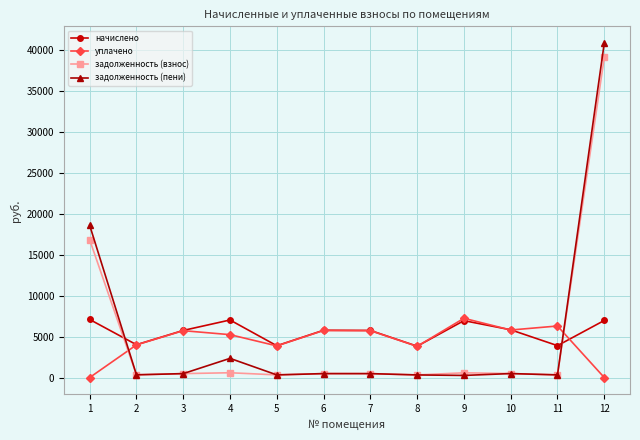

Where is the first local maximum for уплачено?

3